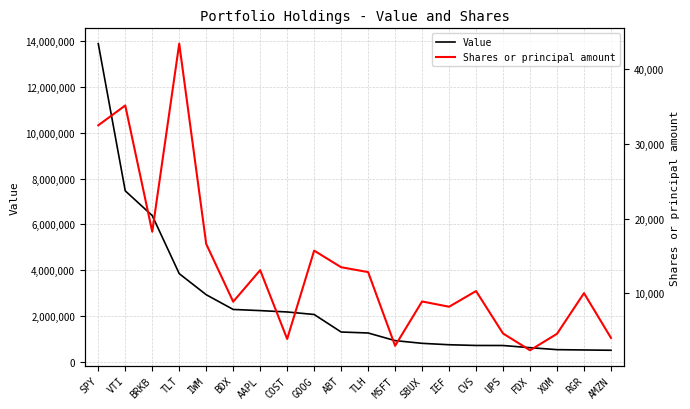

What is the spread (max minus min) of values at BDX?

2280917